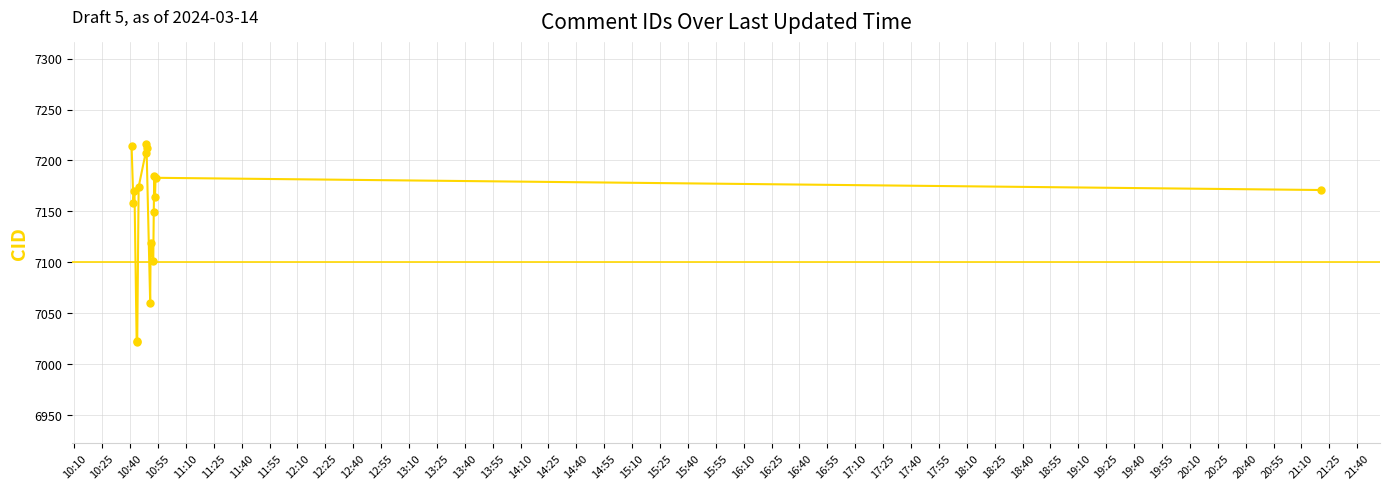

What is the maximum value shown in the chart?

7216